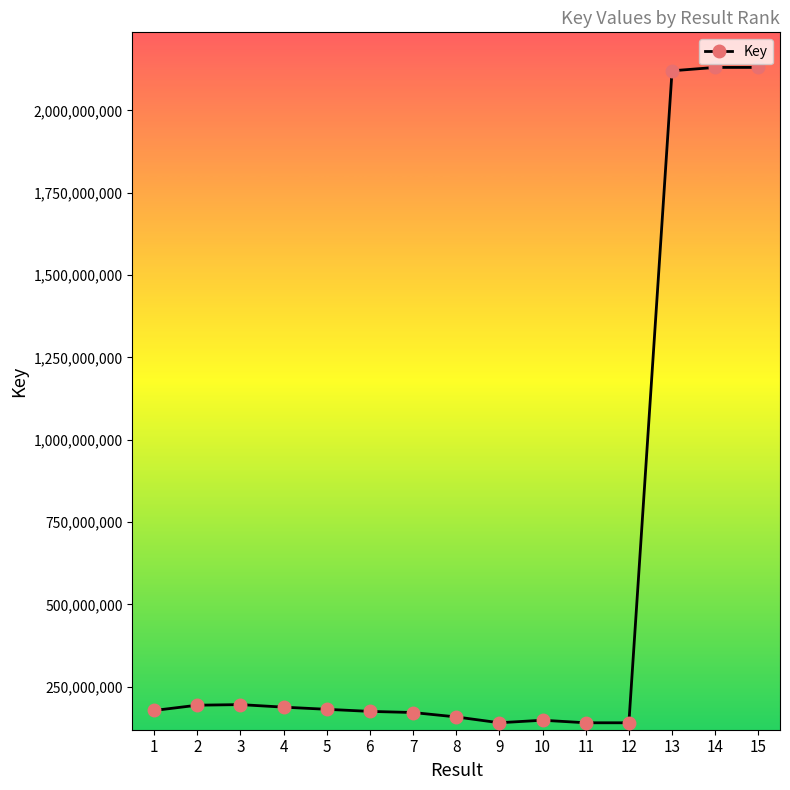

Which has a higher value, 10 or 15?

15